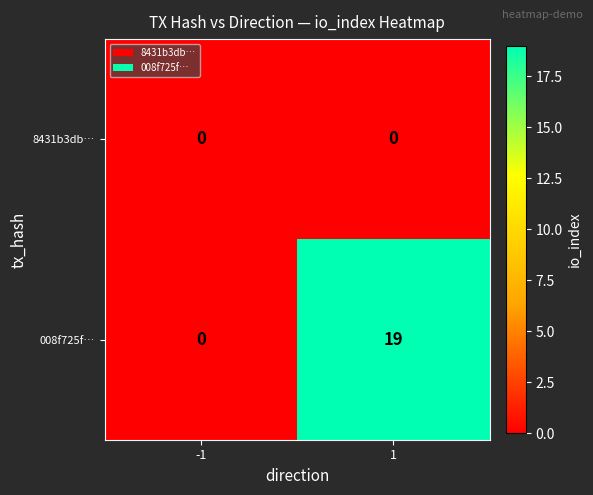

Which series changed the most between -1 and 1?

008f725f…